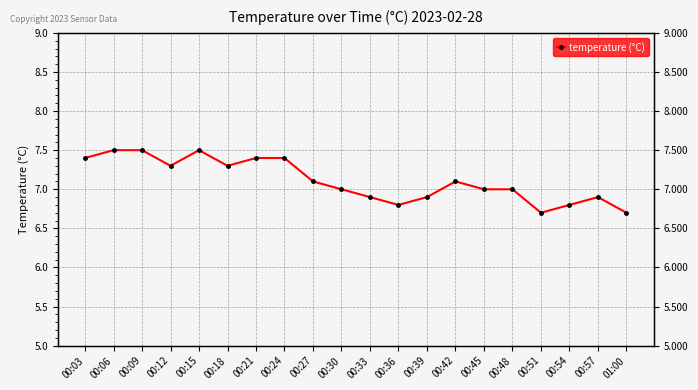

List the labels in order of value, smallest first.

00:51, 01:00, 00:36, 00:54, 00:33, 00:39, 00:57, 00:30, 00:45, 00:48, 00:27, 00:42, 00:12, 00:18, 00:03, 00:21, 00:24, 00:06, 00:09, 00:15